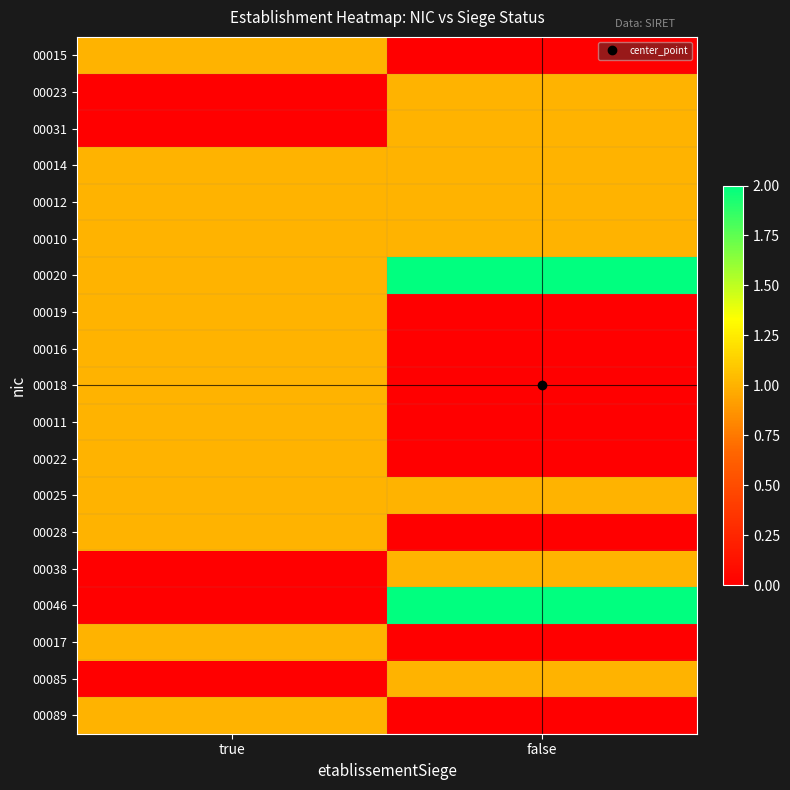

Which series changed the most between true and false?

00046